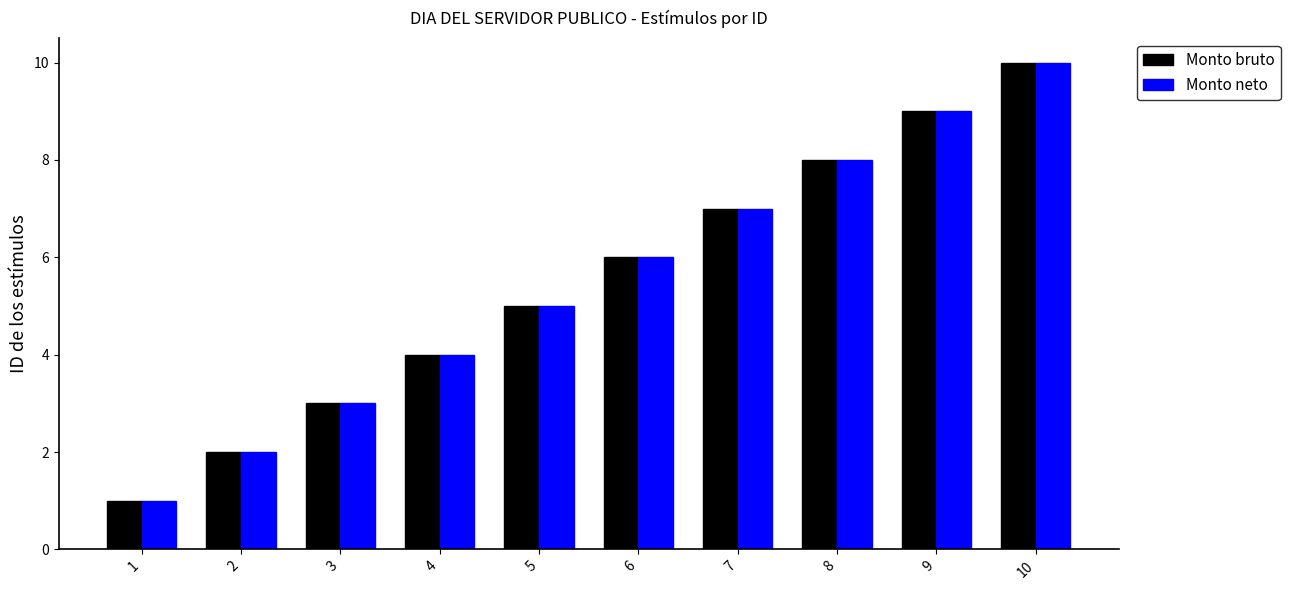

Reading right to left, extract all data points from this chart.

Monto bruto: 10	9	8	7	6	5	4	3	2	1
Monto neto: 10	9	8	7	6	5	4	3	2	1